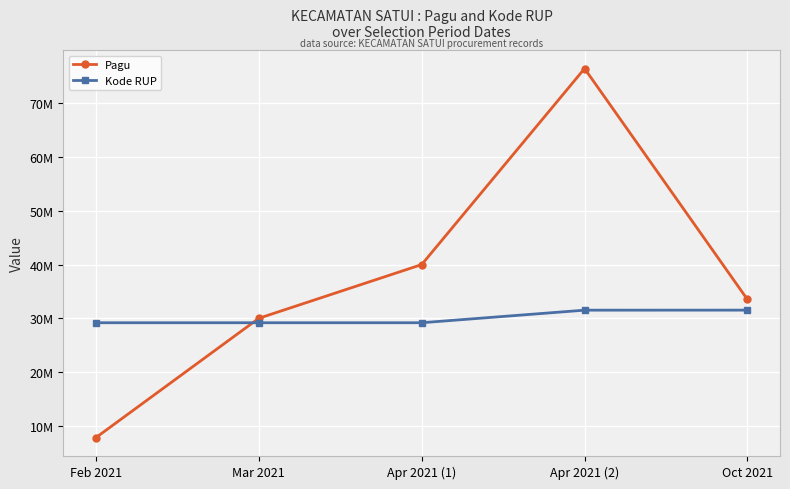

What is the difference between the maximum and minimum values in the Pagu series?

68688000